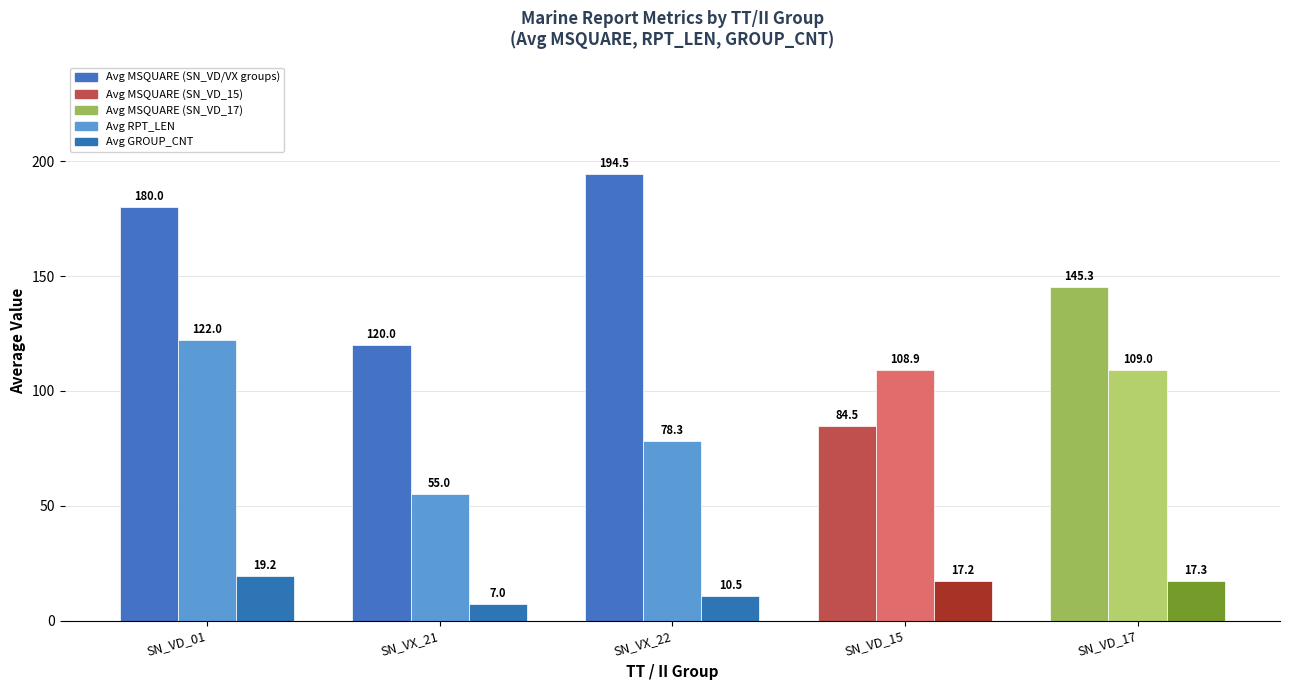

How many bars are there in total?

15